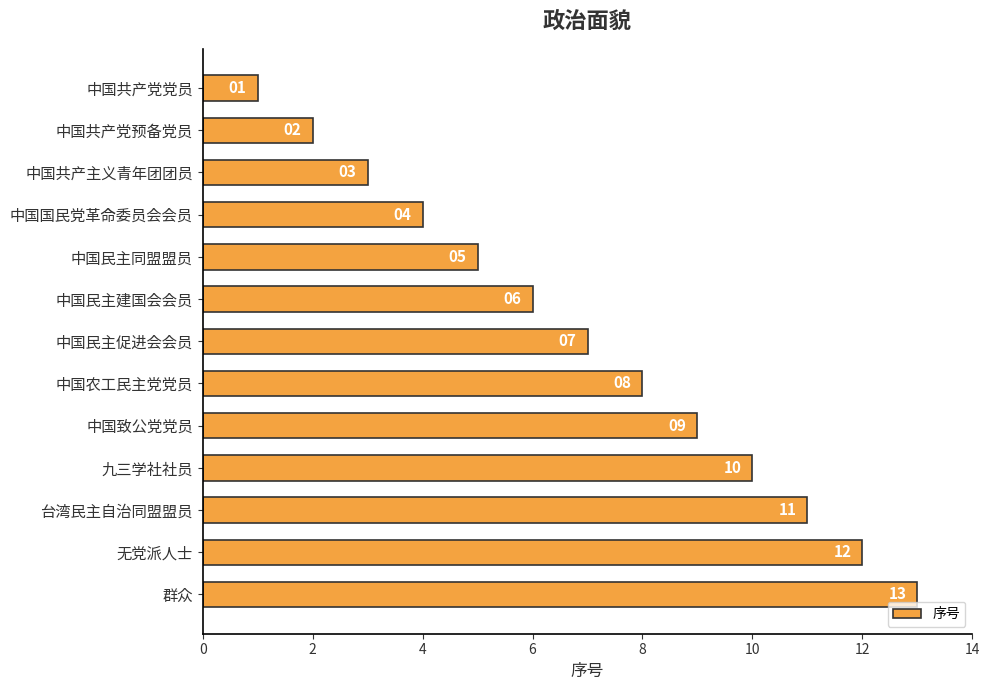

Rank the categories by value from lowest to highest.

中国共产党党员, 中国共产党预备党员, 中国共产主义青年团团员, 中国国民党革命委员会会员, 中国民主同盟盟员, 中国民主建国会会员, 中国民主促进会会员, 中国农工民主党党员, 中国致公党党员, 九三学社社员, 台湾民主自治同盟盟员, 无党派人士, 群众